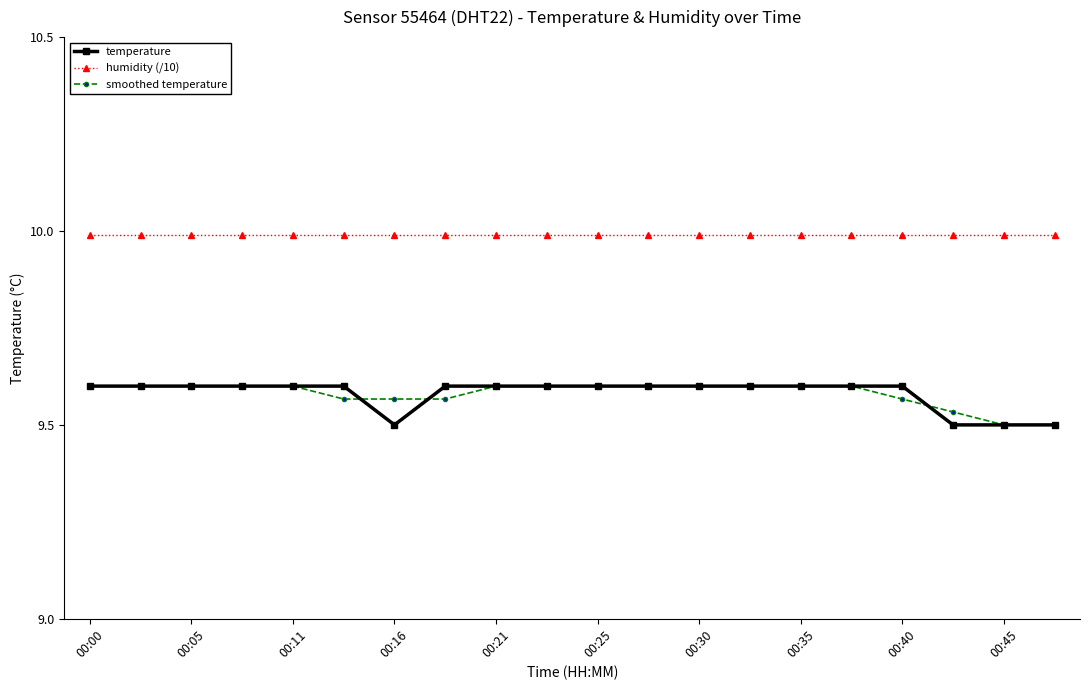

What is the maximum value shown in the chart?

10.0